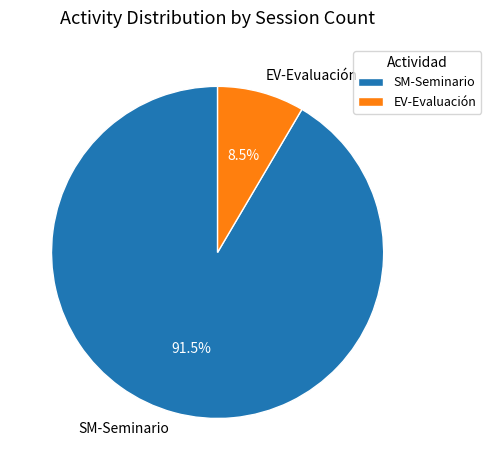

Combined, do EV-Evaluación and SM-Seminario account for over 50%?

Yes